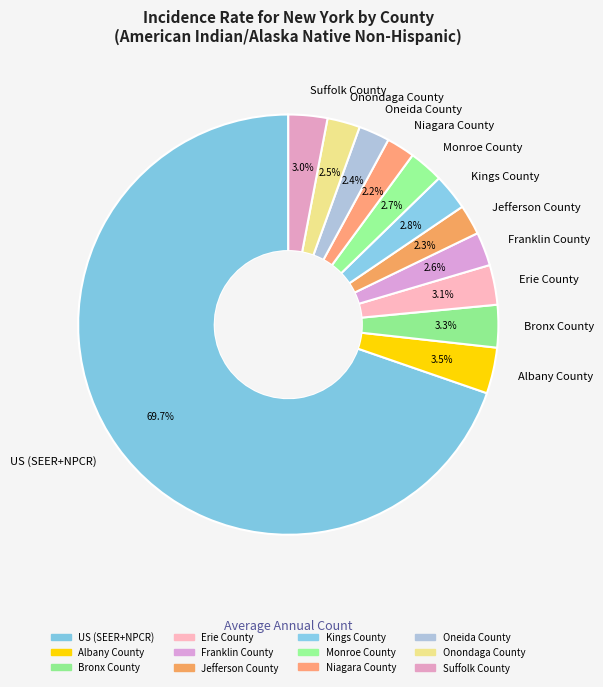

Is US (SEER+NPCR) the majority of the pie?

Yes